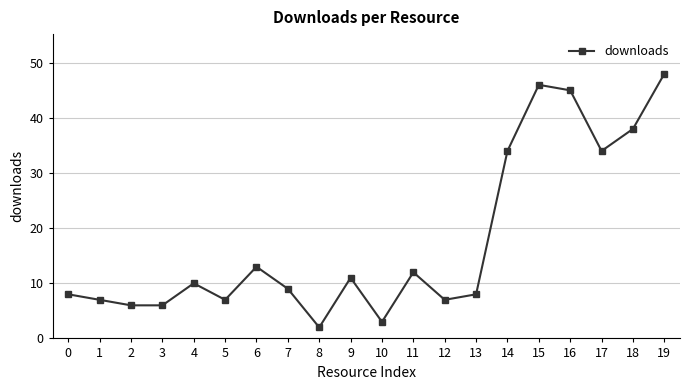

Is it true that the value at 14 is 34?

True